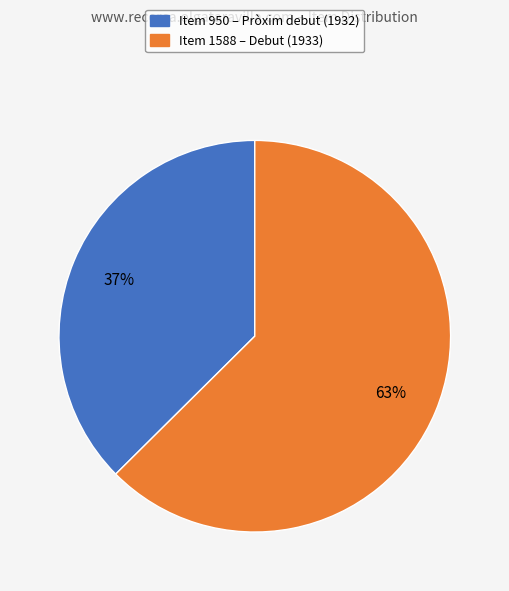

To the nearest percent, what is the average slice percentage?

50%